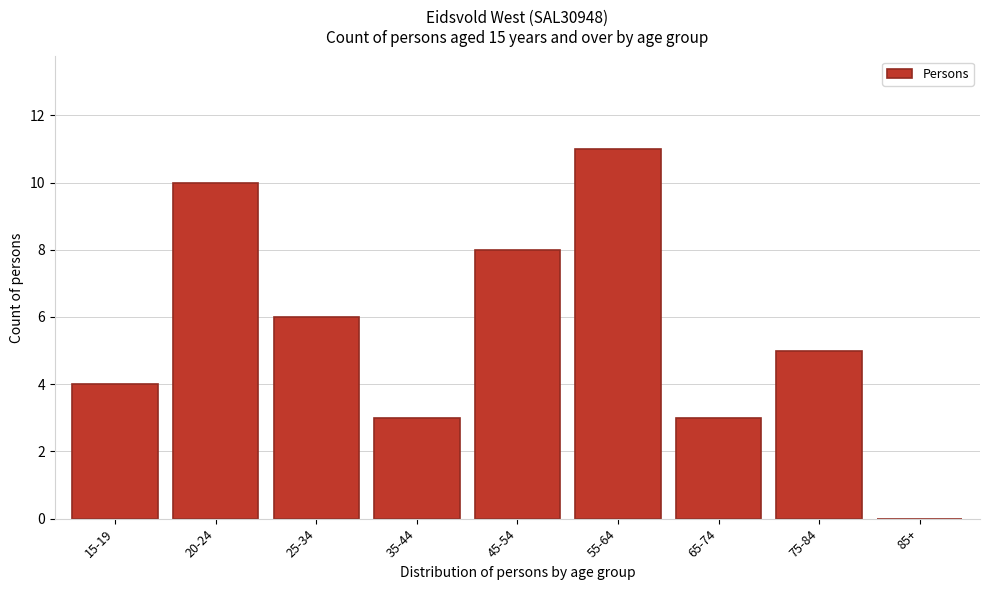

Reading left to right, extract all data points from this chart.

15-19=4	20-24=10	25-34=6	35-44=3	45-54=8	55-64=11	65-74=3	75-84=5	85+=0